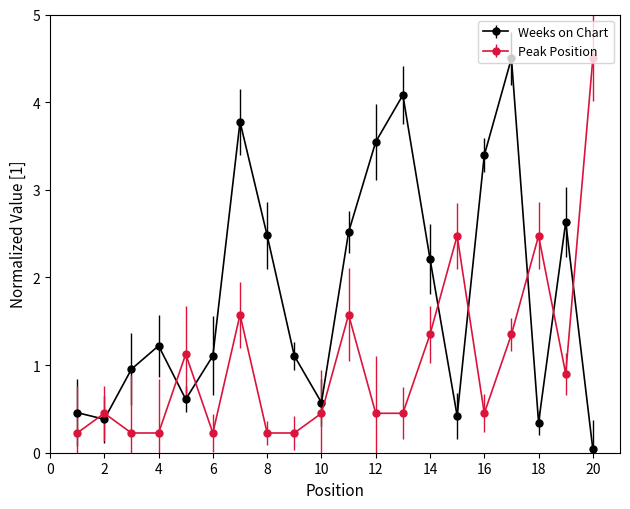

What is the value of the Peak Position point at the 6th from the left?

0.2